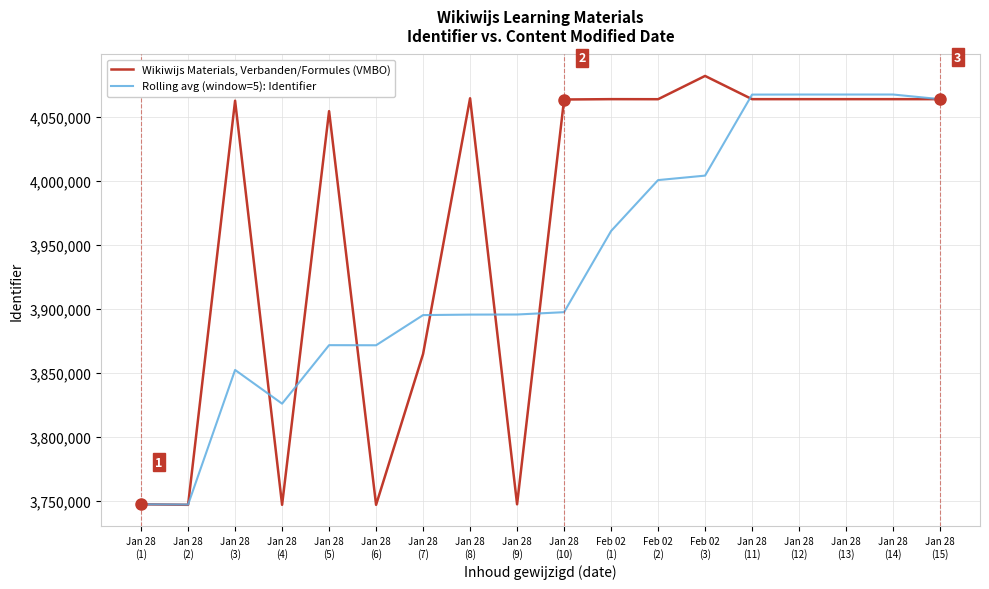

What is the lowest value of the Wikiwijs Materials, Verbanden/Formules (VMBO) series?

3747008.0